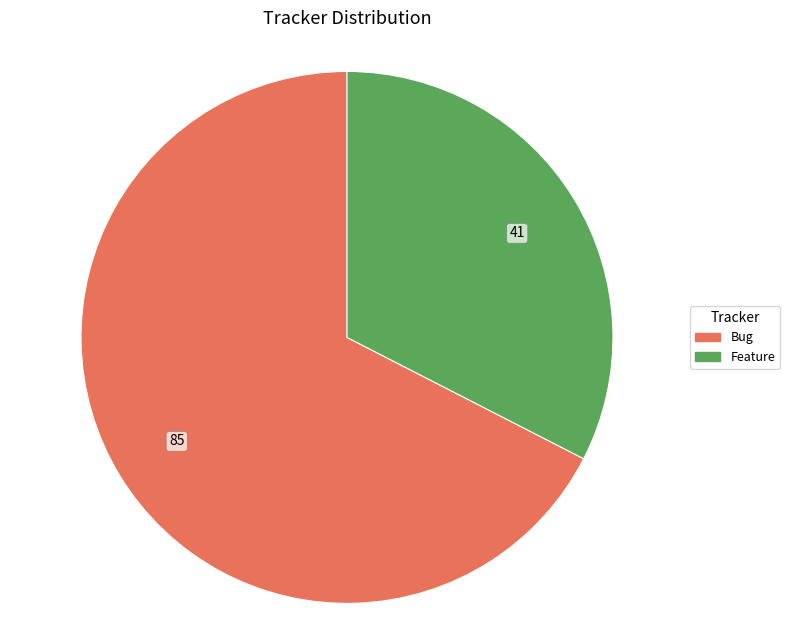

Combined, do Bug and Feature account for over 50%?

Yes